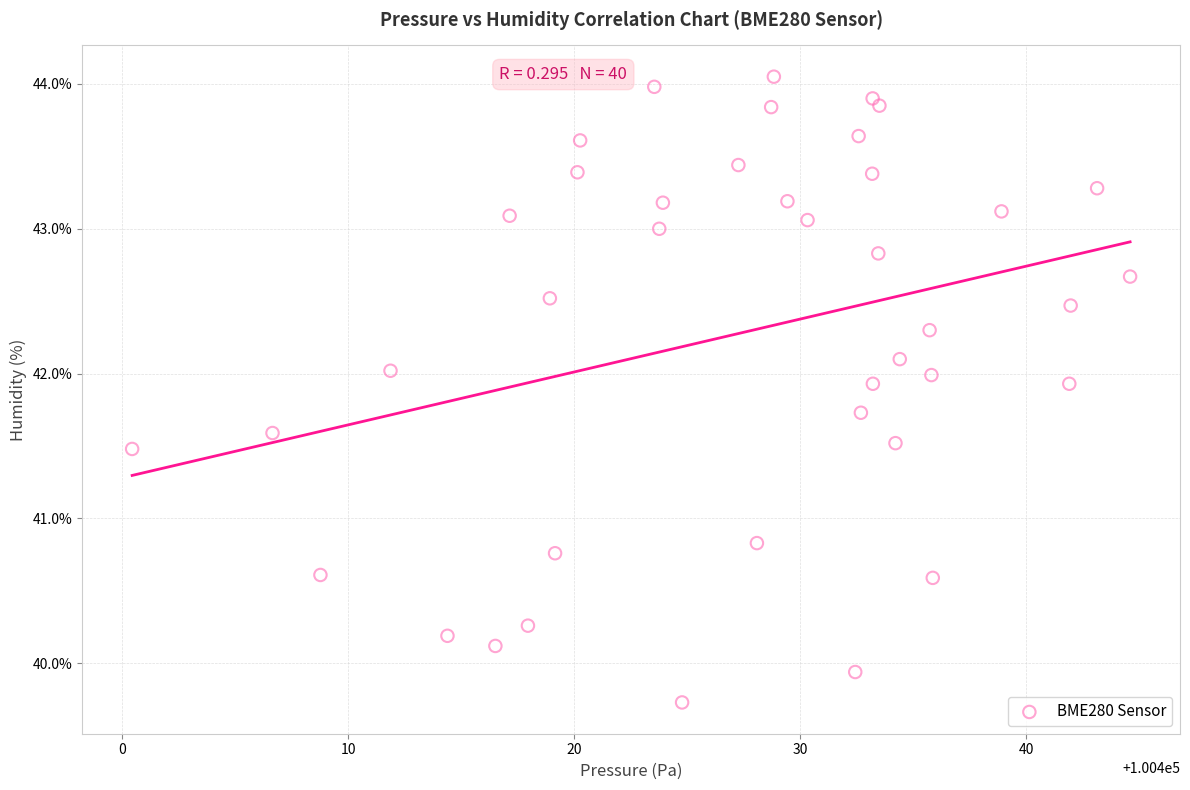

What Y value in the scatter plot is closest to 41?

40.8